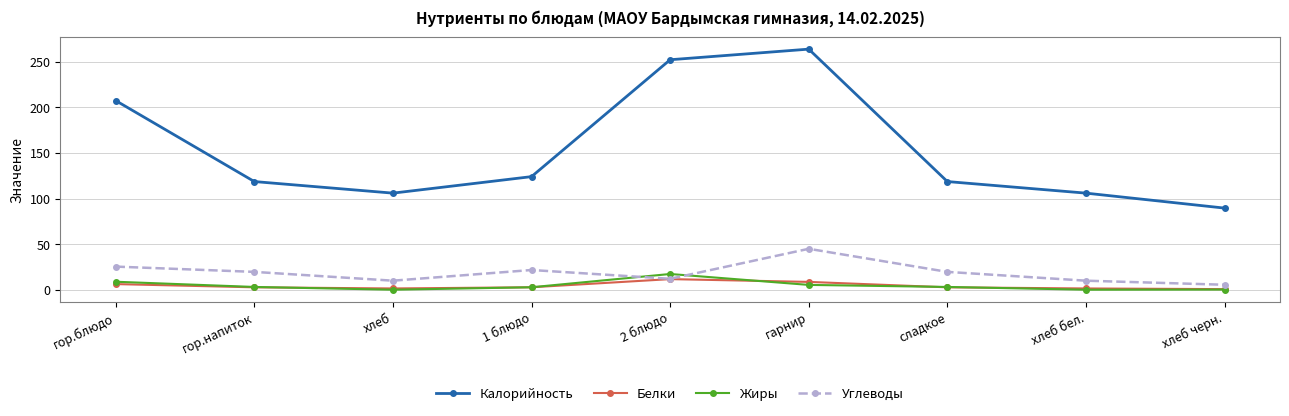

True or false: Калорийность has a value of 64.8 at гор.напиток.

False